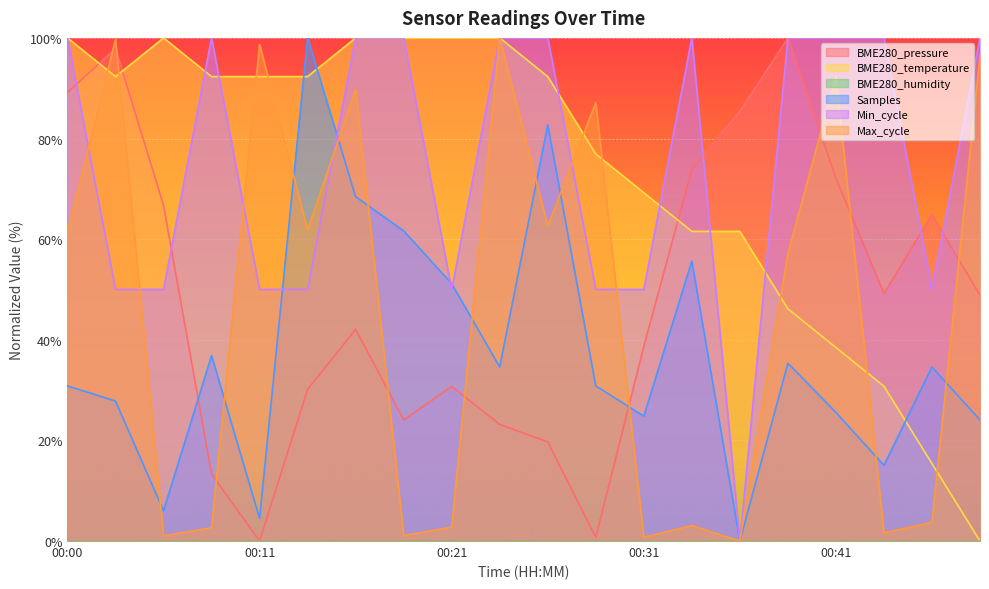

At which label does Min_cycle reach its minimum?

00:36